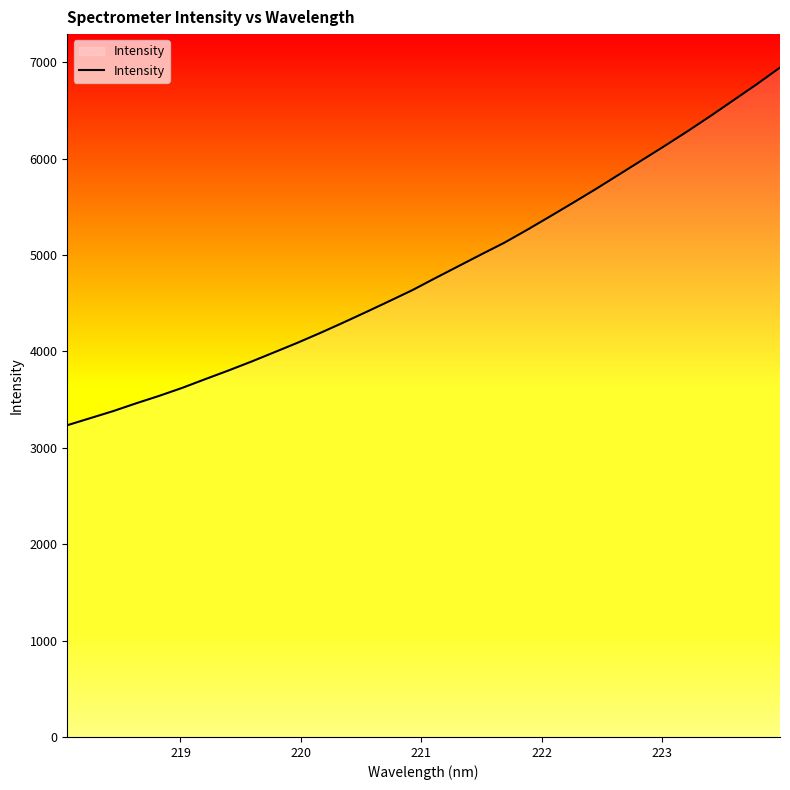

What is the maximum value shown in the chart?

6944.3